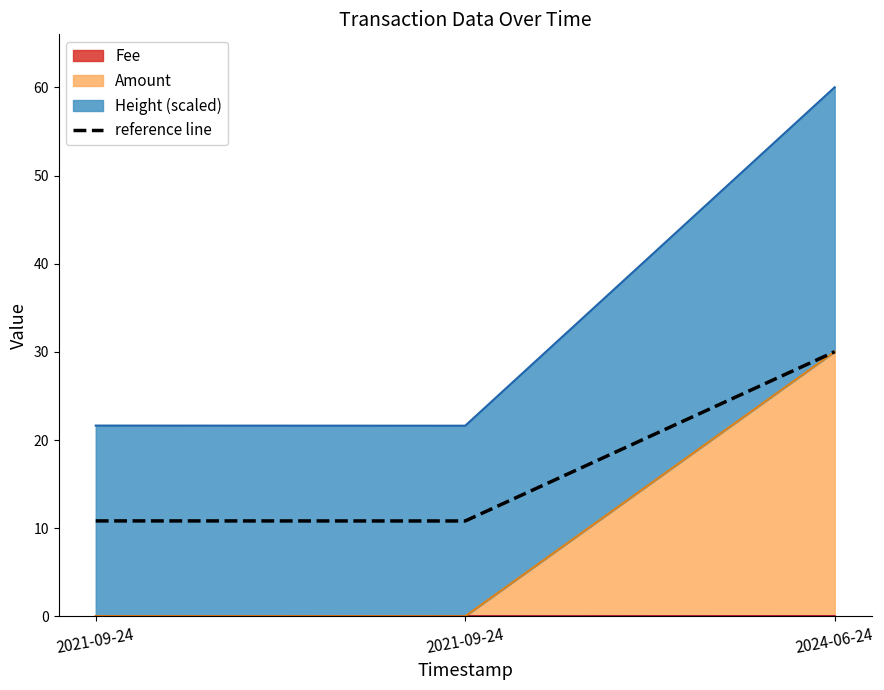

Reading right to left, what are all the values shown in this chart?

2024-06-24=30.0	2021-09-24=10.8	2021-09-24=10.8